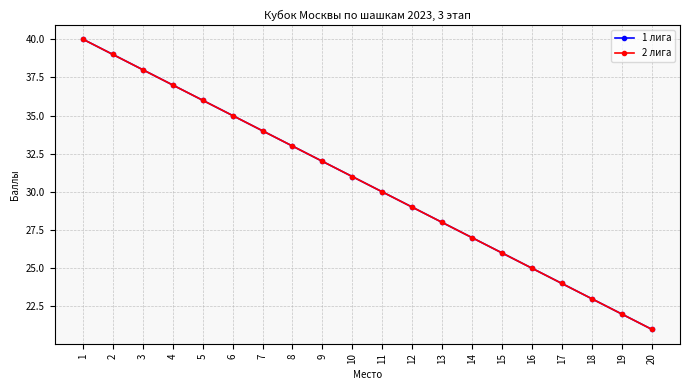

What is the difference between the 2 лига values at 6 and 10?

4